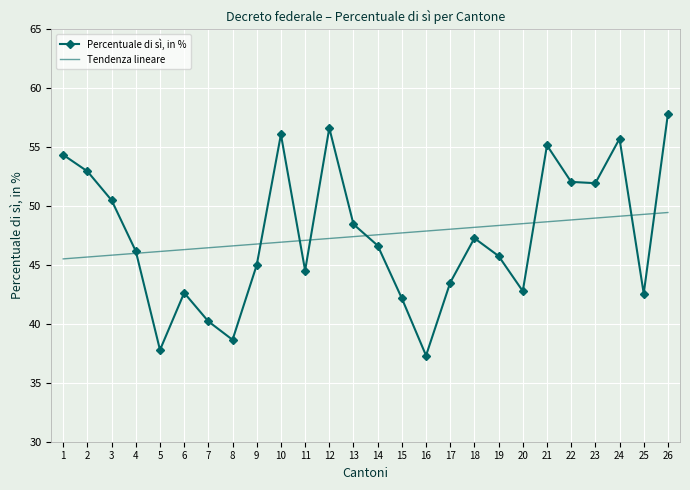

Which series changed the most between 2 and 26?

Percentuale di sì, in %